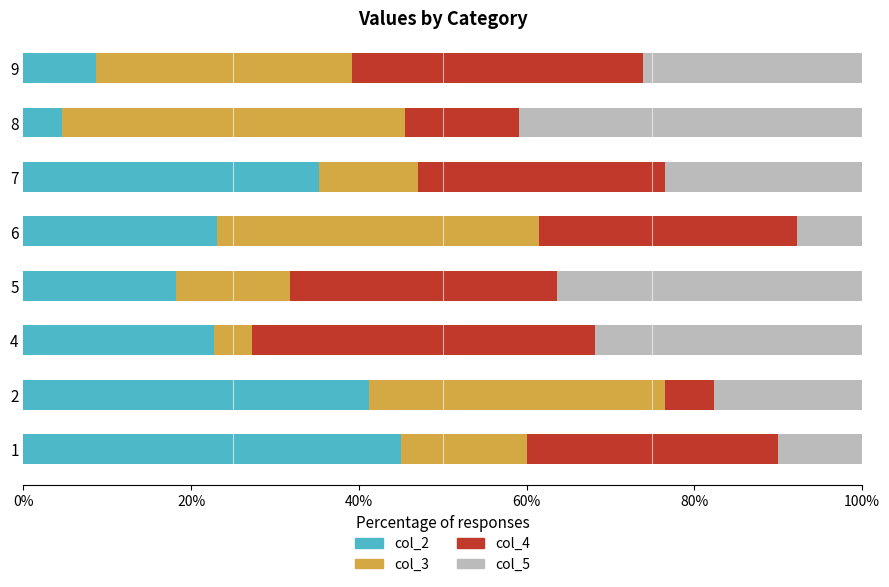

The col_2 series shows 60.8 at 2. True or false?

False